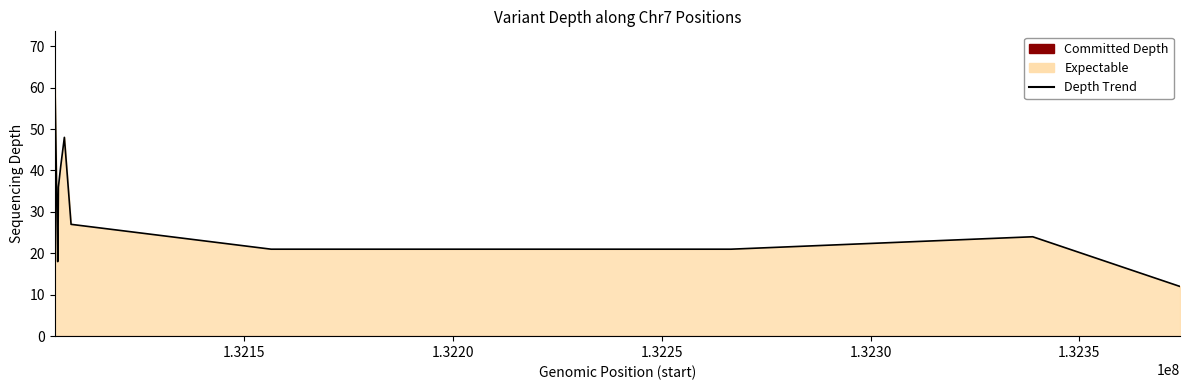

The value at 132105443 is 52. True or false?

False